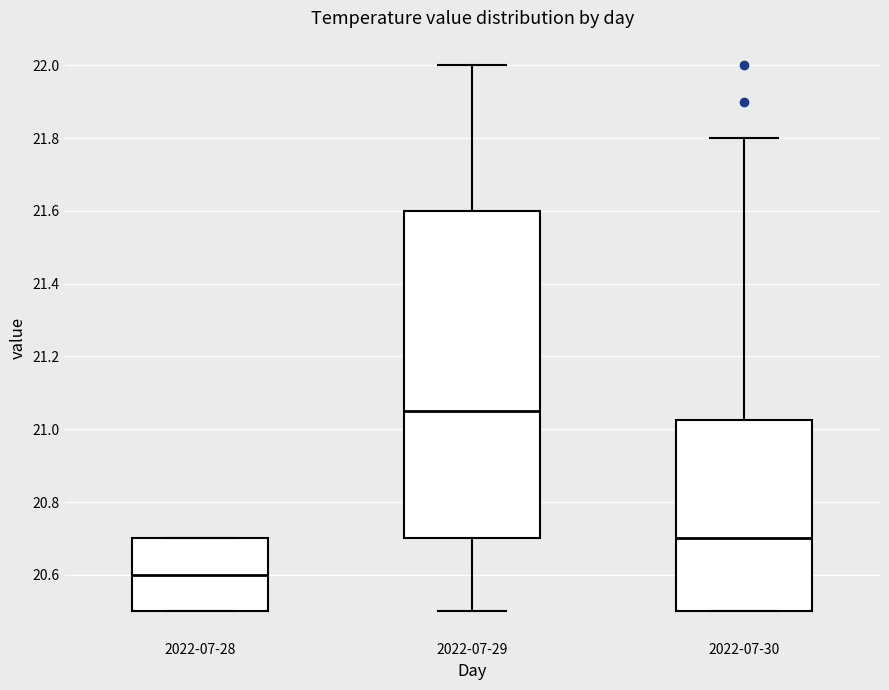

Where is the upper edge of the box for 2022-07-29 on the y-axis? The values are not printed on the chart, so give them approximately, as read against the axis.

21.60